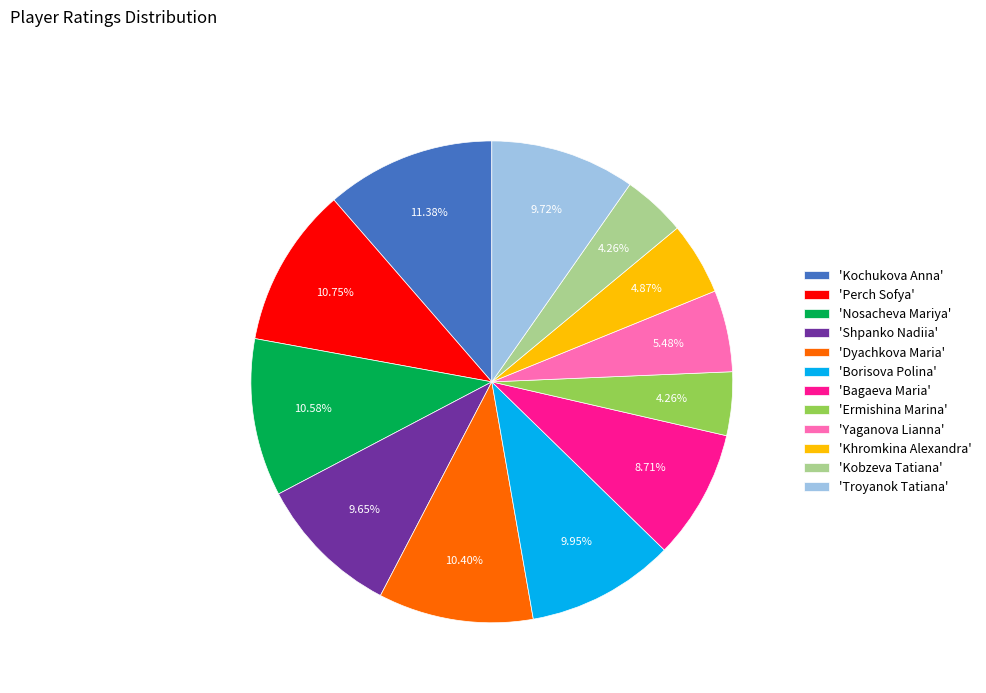

Is there a majority slice in this chart?

No